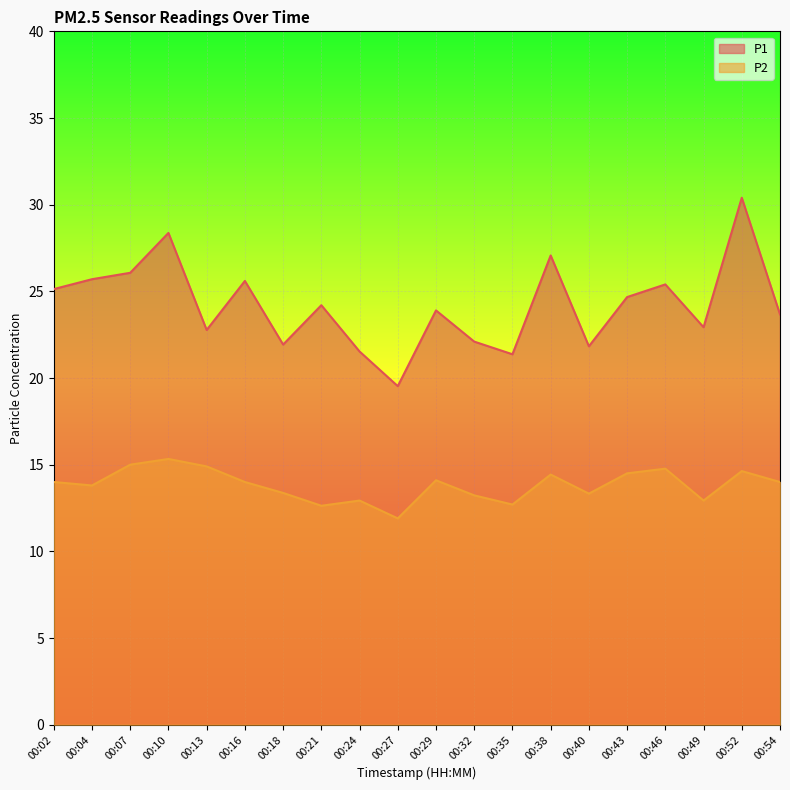

At which category does P1 reach its first local peak?

00:10